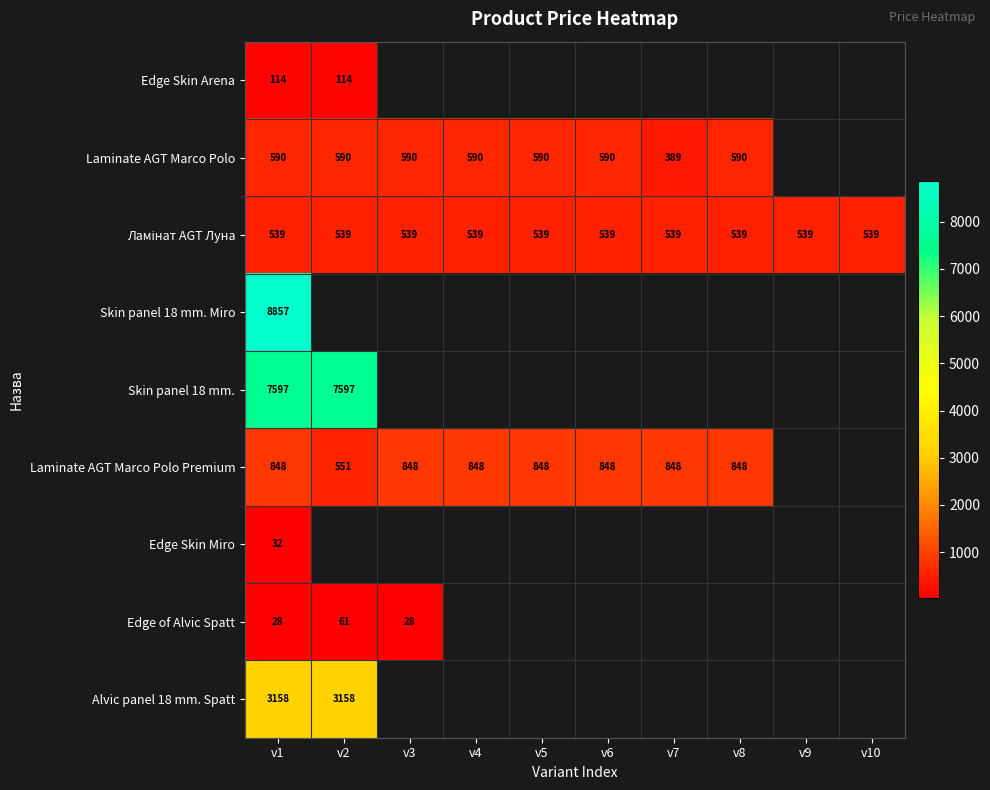

What is the total value across all series at v1?

21763.0